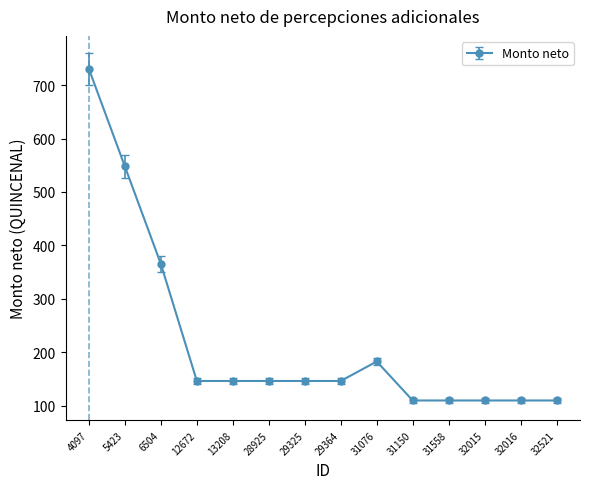

What is the sum of the values at 13208 and 12672?

292.2